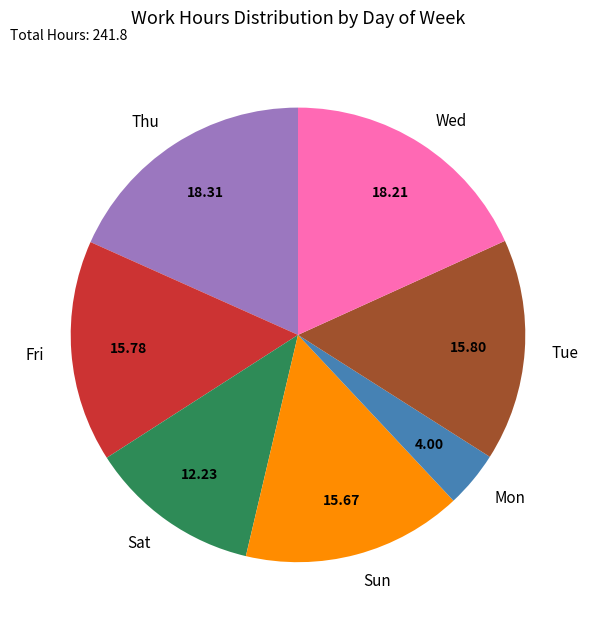

What is the smallest slice in the pie chart?

Mon